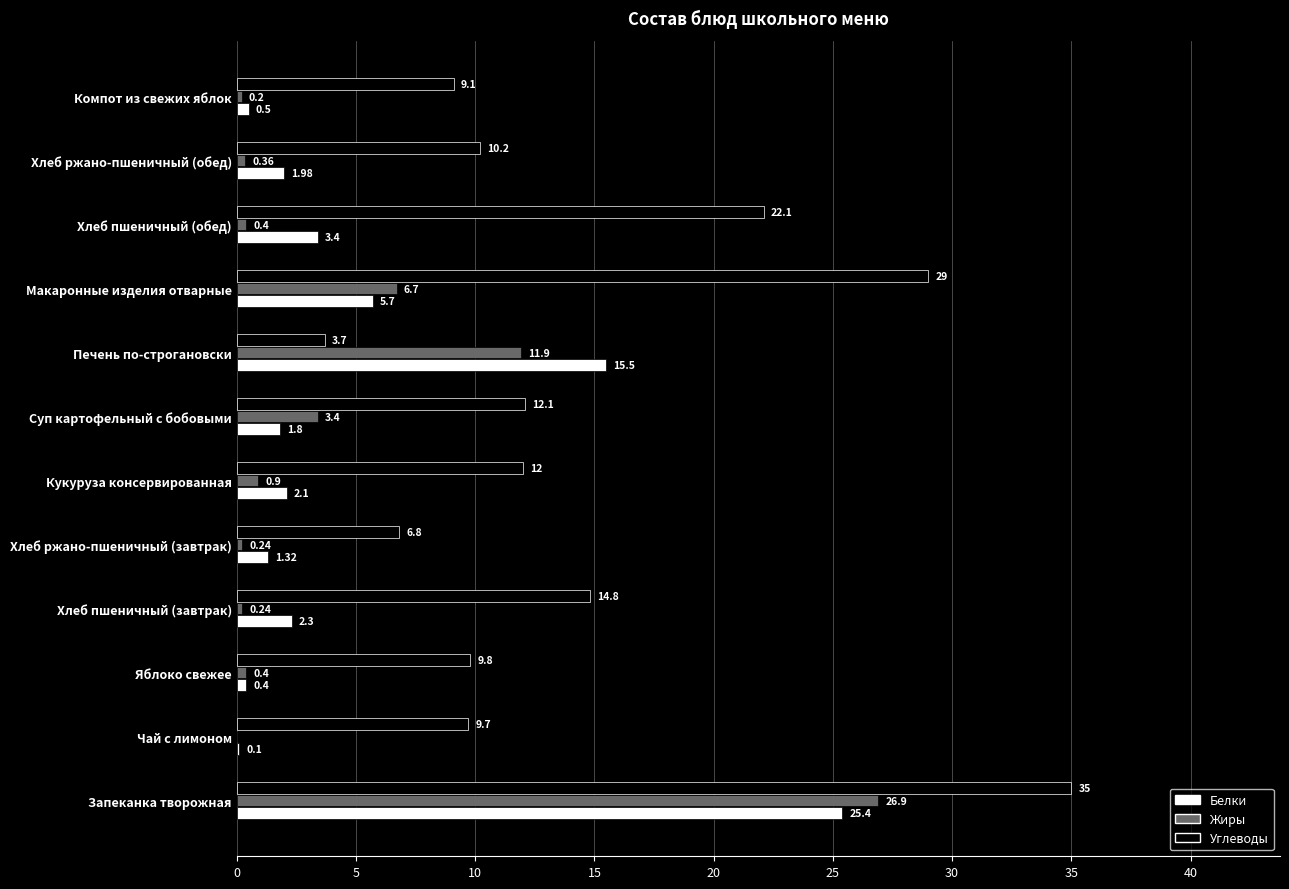

Where is Жиры nearest to the value 13?

Печень по-строгановски